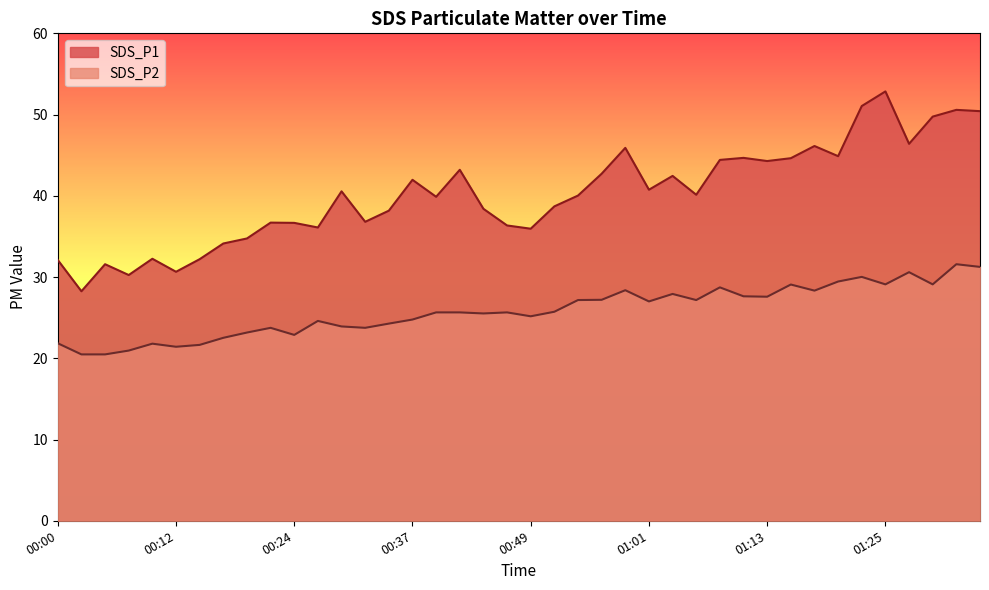

Rank the series by their average value, from lowest to highest.

SDS_P2, SDS_P1